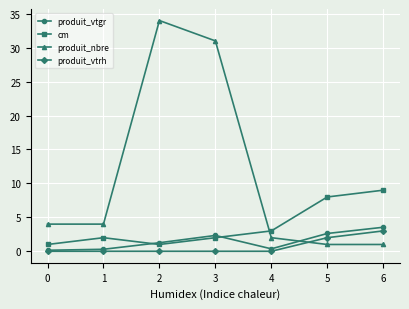

True or false: produit_nbre and produit_vtrh intersect in this chart.

True